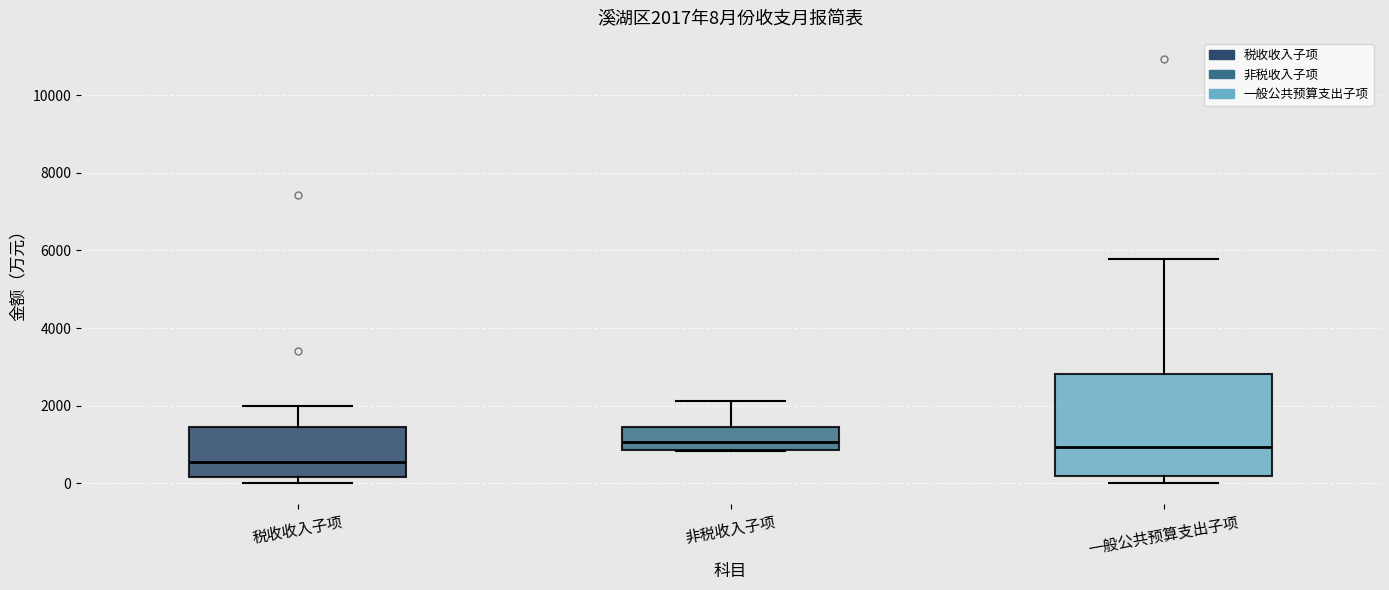

Comparing the boxes themselves (not the whiskers), which one is the tallest?

一般公共预算支出子项